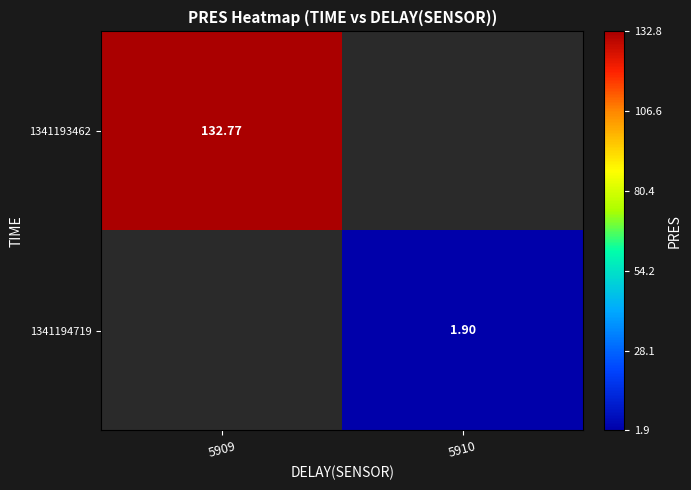

The value of 1341194719 at 5910 is 2.7. True or false?

False